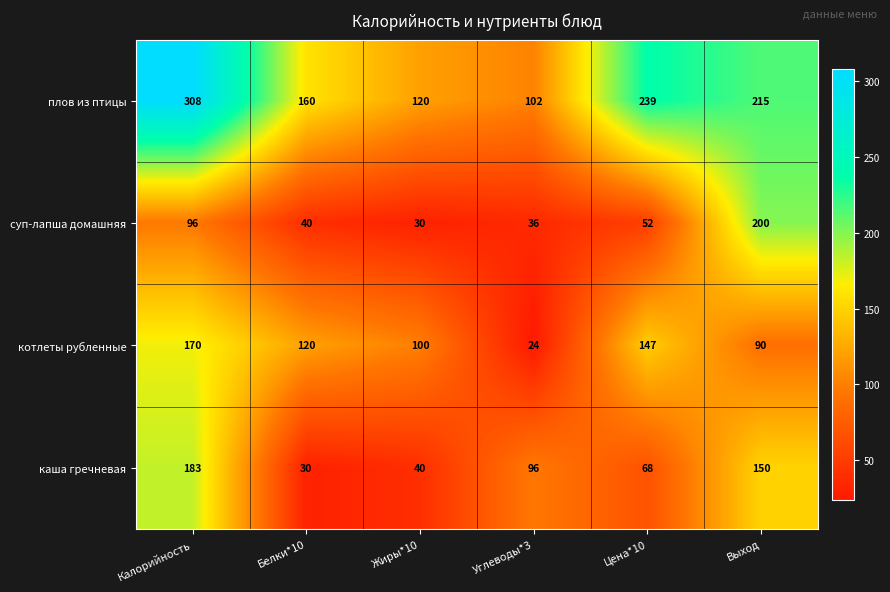

Reading left to right, transcribe all the data shown in this chart.

плов из птицы: Калорийность=308	Белки*10=160	Жиры*10=120	Углеводы*3=102	Цена*10=239	Выход=215
суп-лапша домашняя: Калорийность=96	Белки*10=40	Жиры*10=30	Углеводы*3=36	Цена*10=52	Выход=200
котлеты рубленные: Калорийность=170	Белки*10=120	Жиры*10=100	Углеводы*3=24	Цена*10=147	Выход=90
каша гречневая: Калорийность=183	Белки*10=30	Жиры*10=40	Углеводы*3=96	Цена*10=68	Выход=150